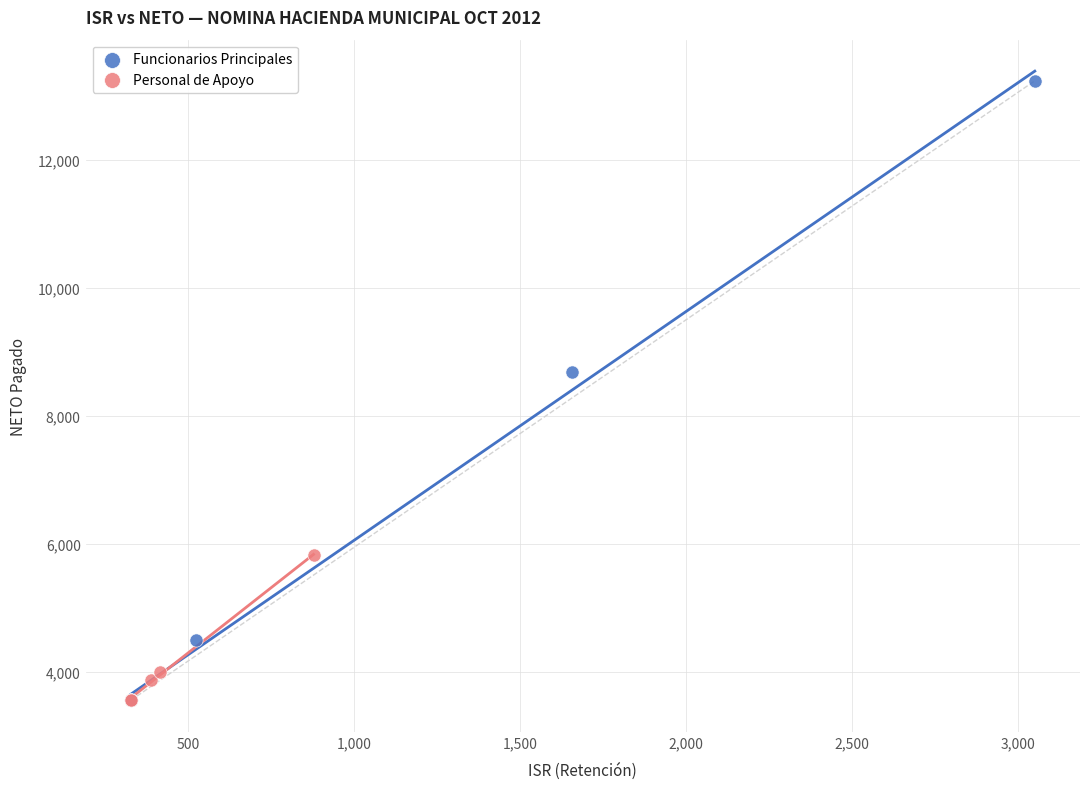

Which series has the largest Y range (max minus min)?

Funcionarios Principales